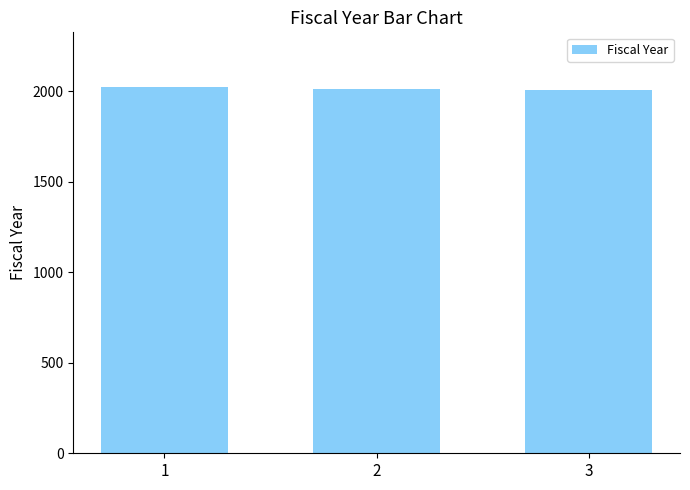

What is the maximum value shown in the chart?

2022